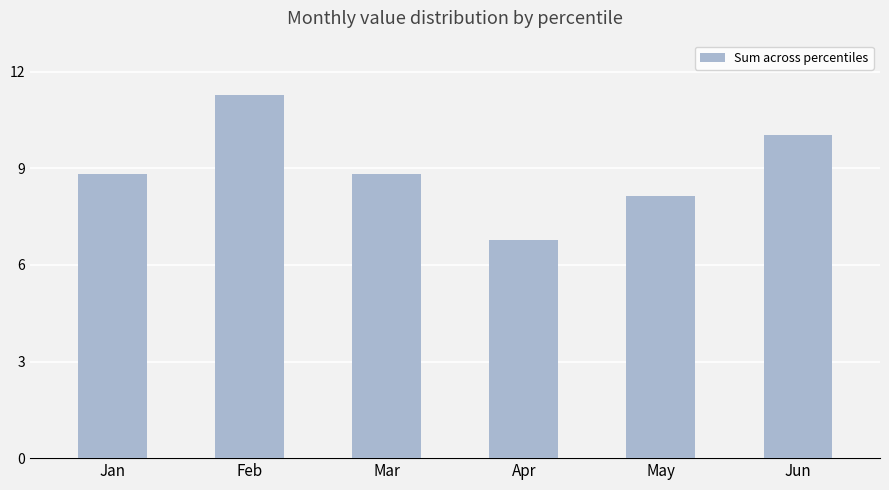

Which label corresponds to the largest value in the chart?

Feb